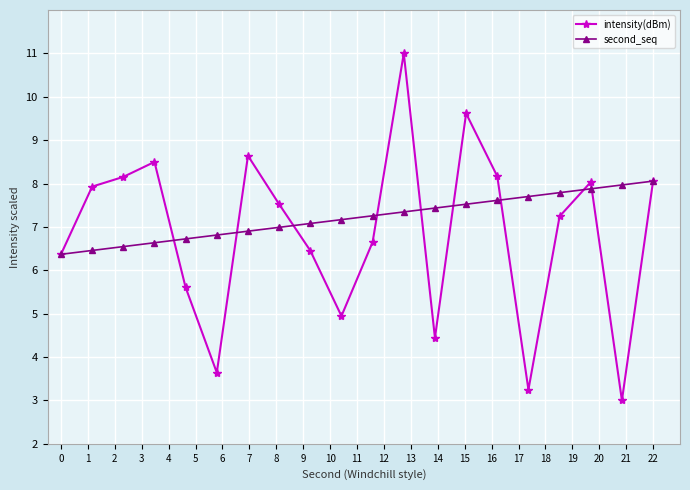

What is the difference between the maximum and minimum values in the intensity(dBm) series?

8.0